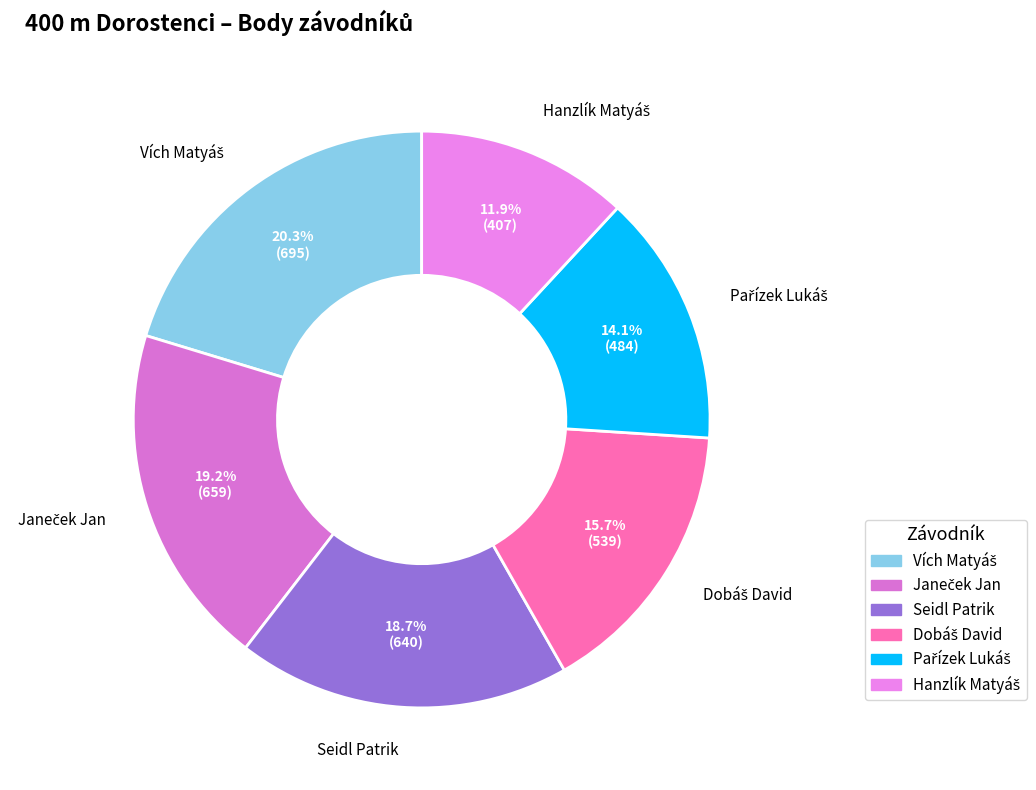

The Seidl Patrik slice represents 19% of the pie. True or false?

True